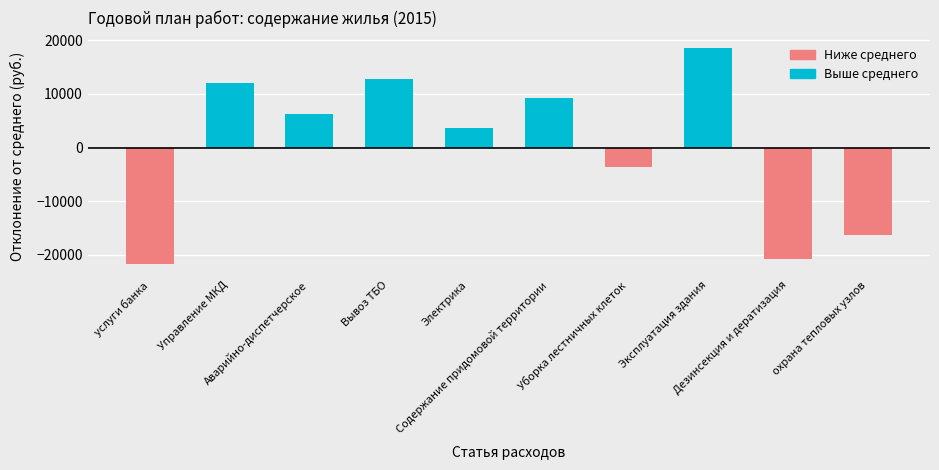

How many bars are there in total?

10